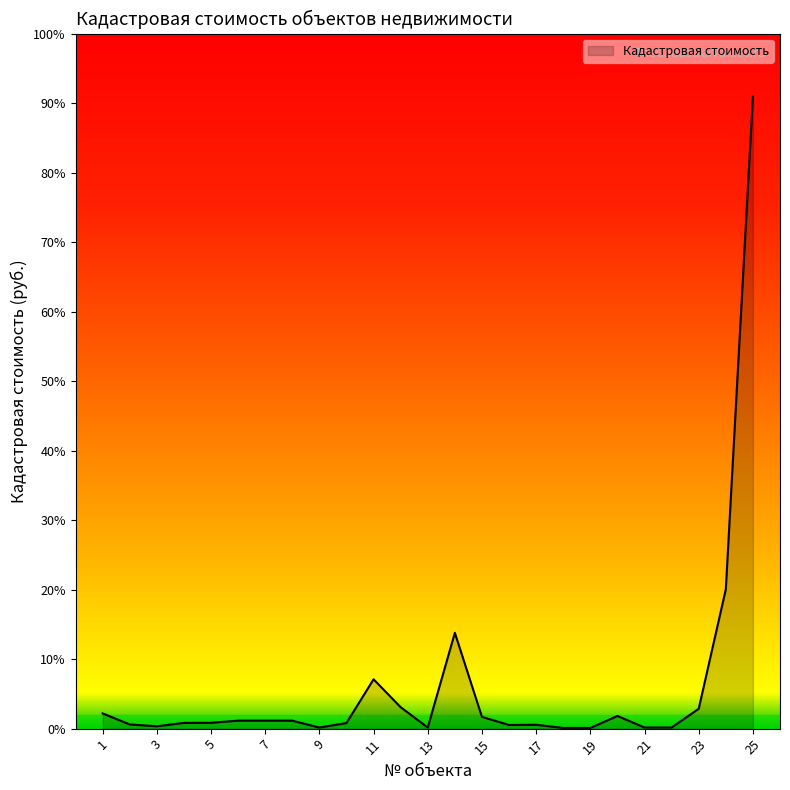

Does the chart display data point markers on the line(s)?

No